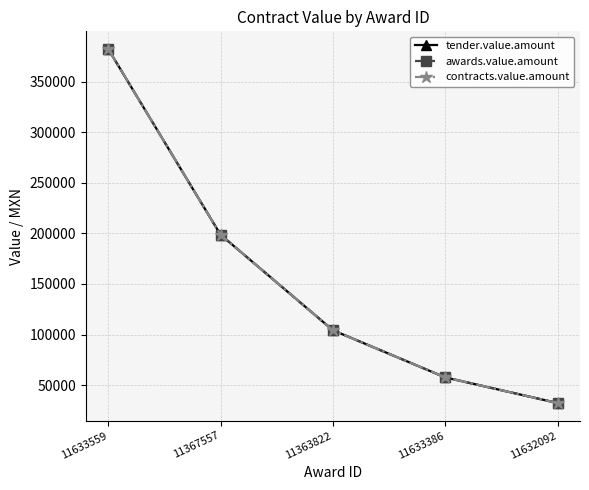

True or false: awards.value.amount has more than 1 points higher than both neighbors.

False